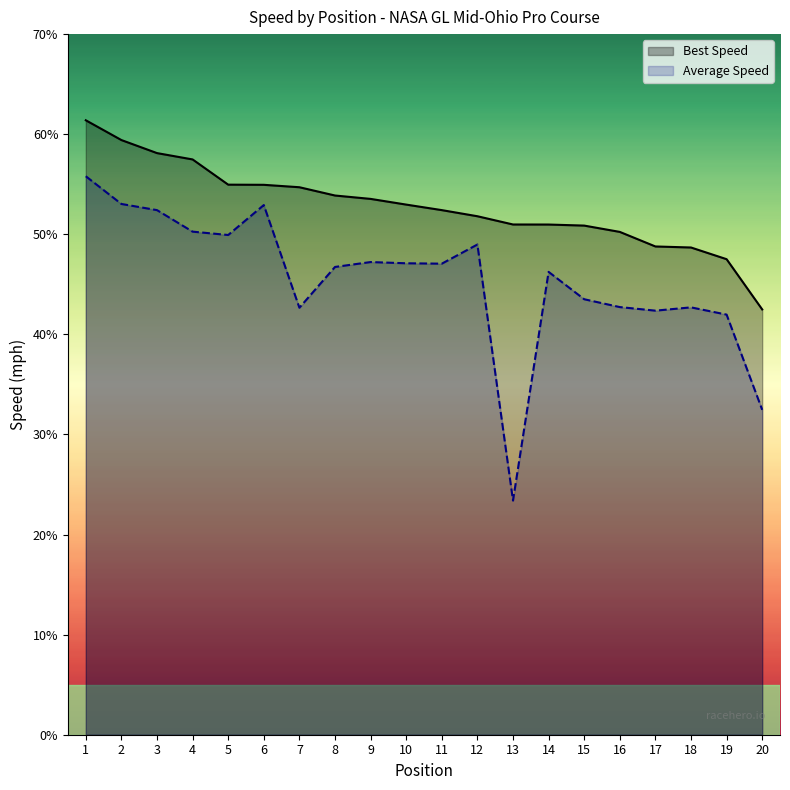

What is the total value across all series at 12?

100.8